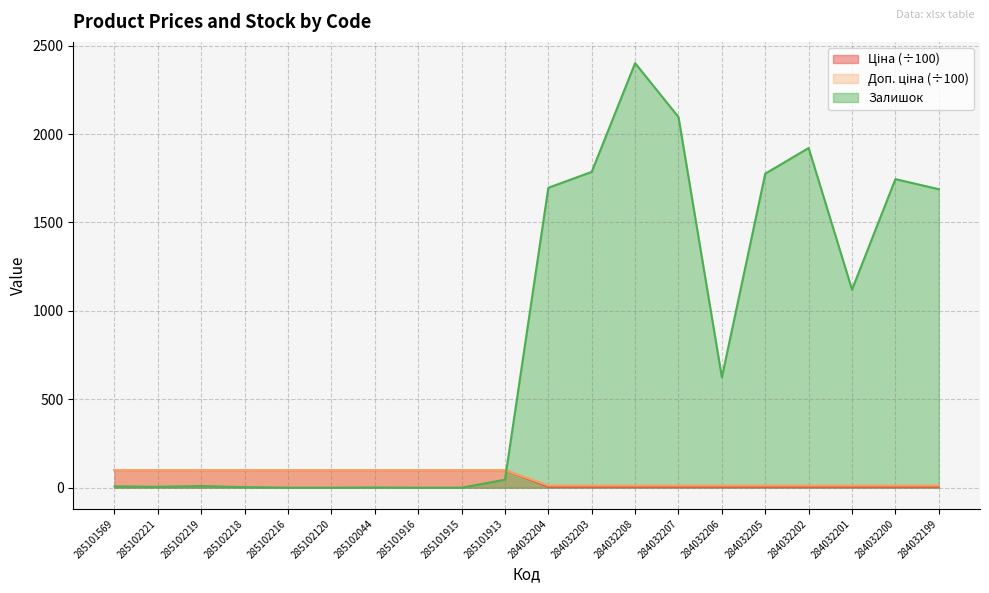

The value of Залишок at 285102216 is 0.0. True or false?

True